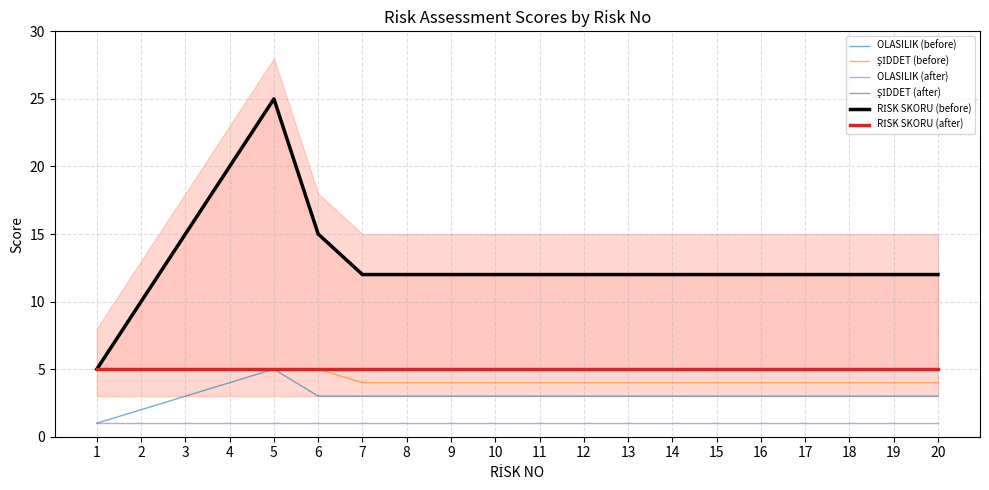

What are all the series names shown in the legend?

OLASILIK (before), ŞİDDET (before), OLASILIK (after), ŞİDDET (after), RİSK SKORU (before), RİSK SKORU (after)